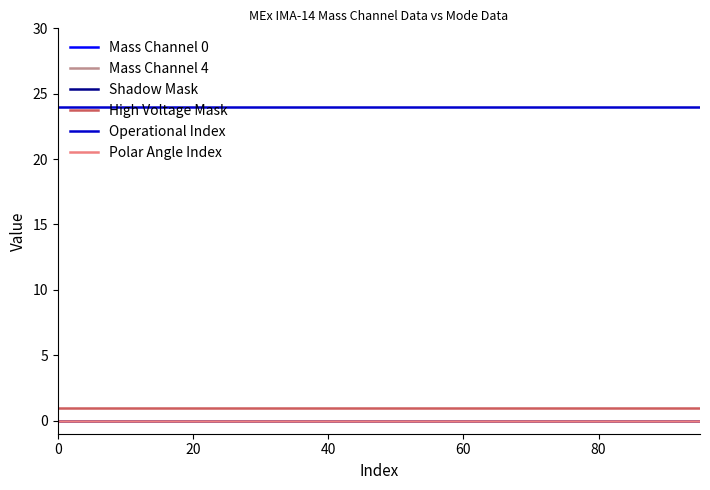

How many lines are shown in the chart?

6